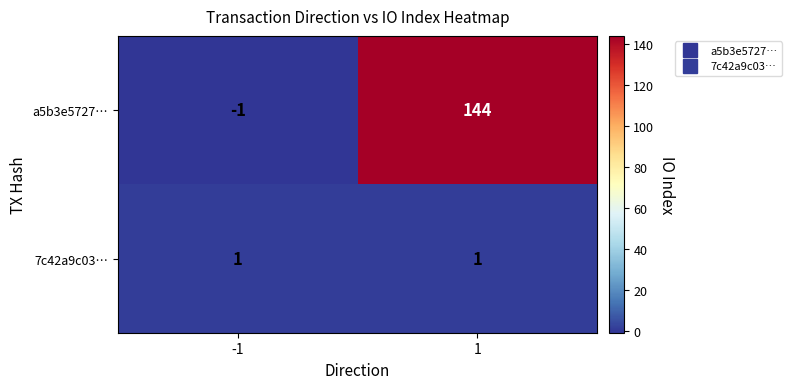

Reading left to right, transcribe all the data shown in this chart.

a5b3e5727…: -1=-1	1=144
7c42a9c03…: -1=1	1=1